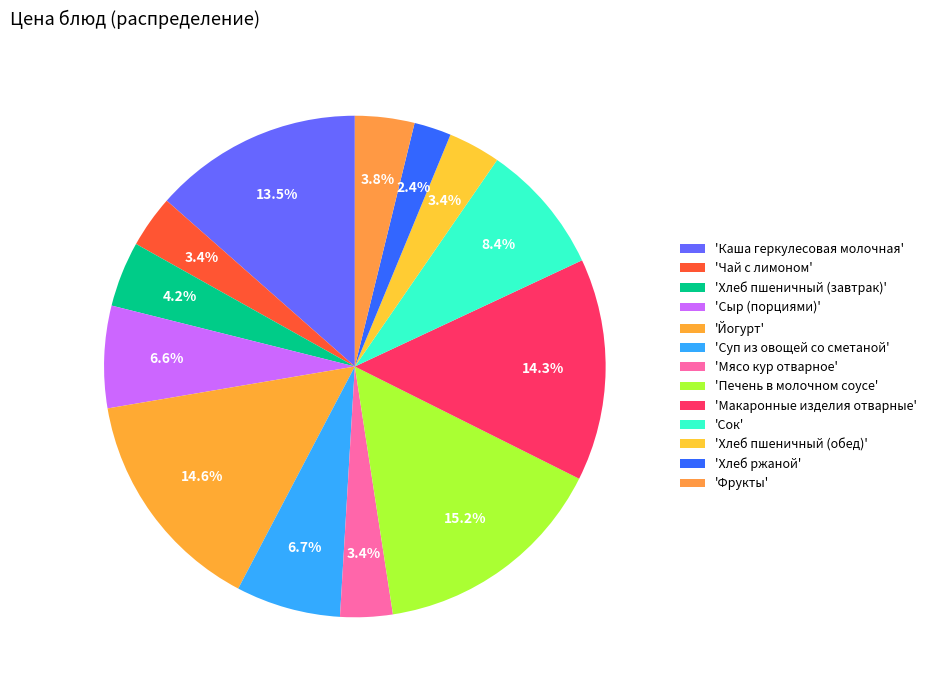

Is there any slice that represents more than half of the pie?

No